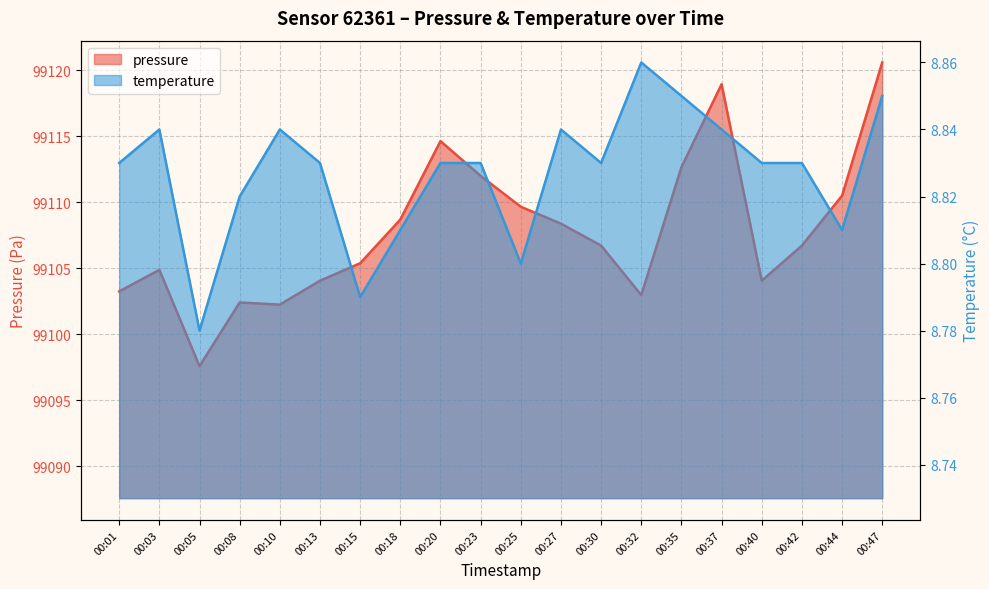

What is the difference between the highest and lowest values at 00:10?

99093.4